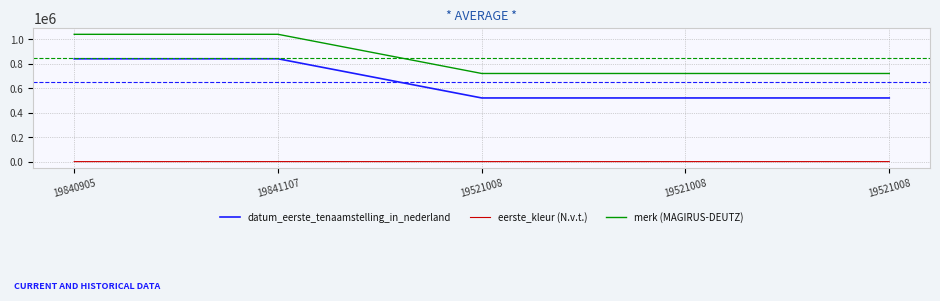

What are all the series names shown in the legend?

datum_eerste_tenaamstelling_in_nederland, eerste_kleur (N.v.t.), merk (MAGIRUS-DEUTZ)